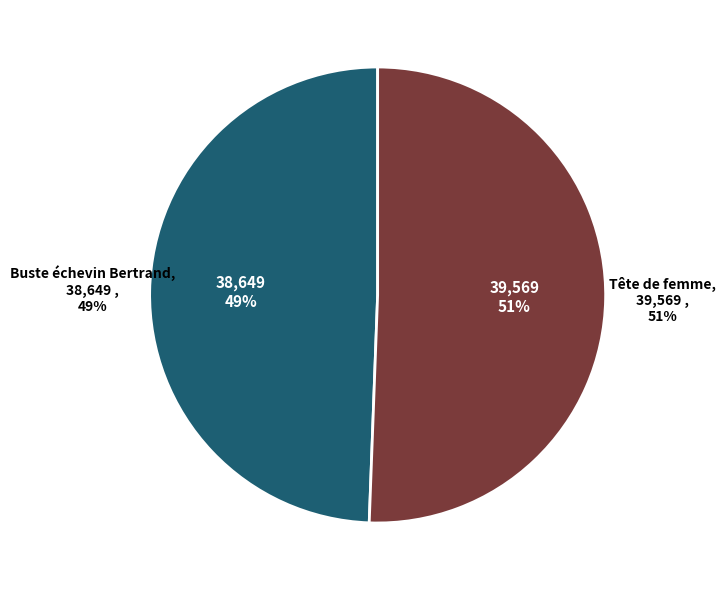

Which slice is the smallest?

Buste échevin Bertrand